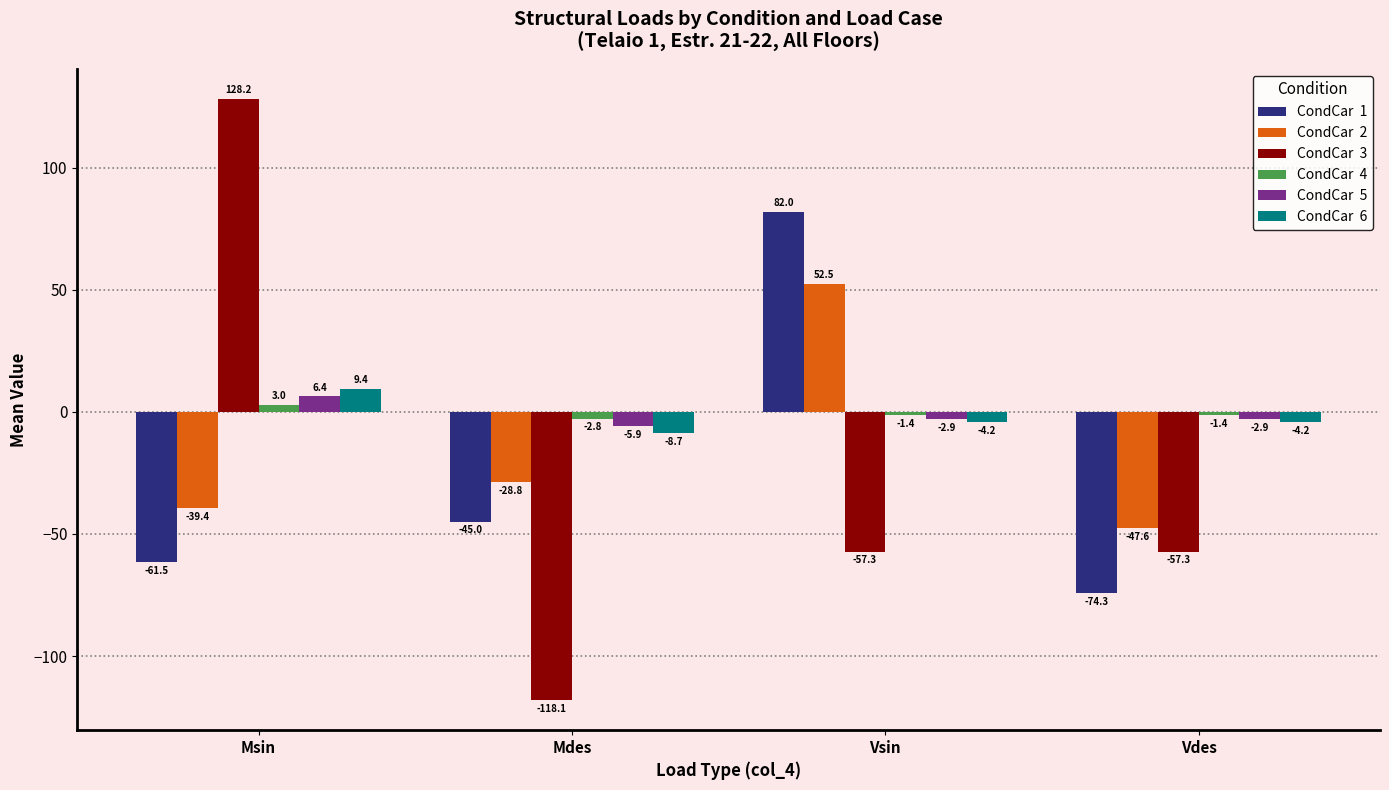

How many distinct data groups are displayed?

6